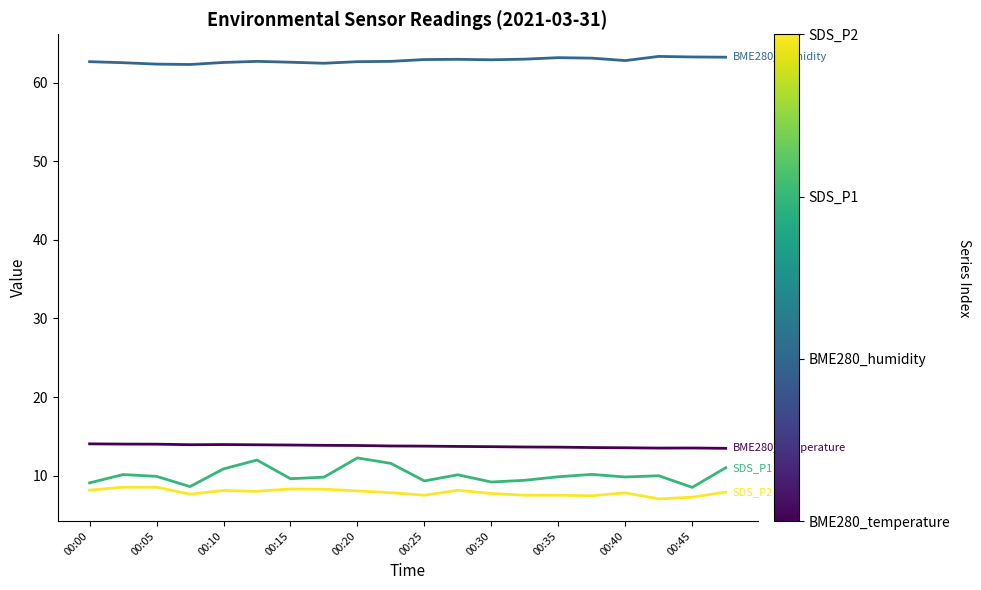

How many categories are shown in the chart?

20